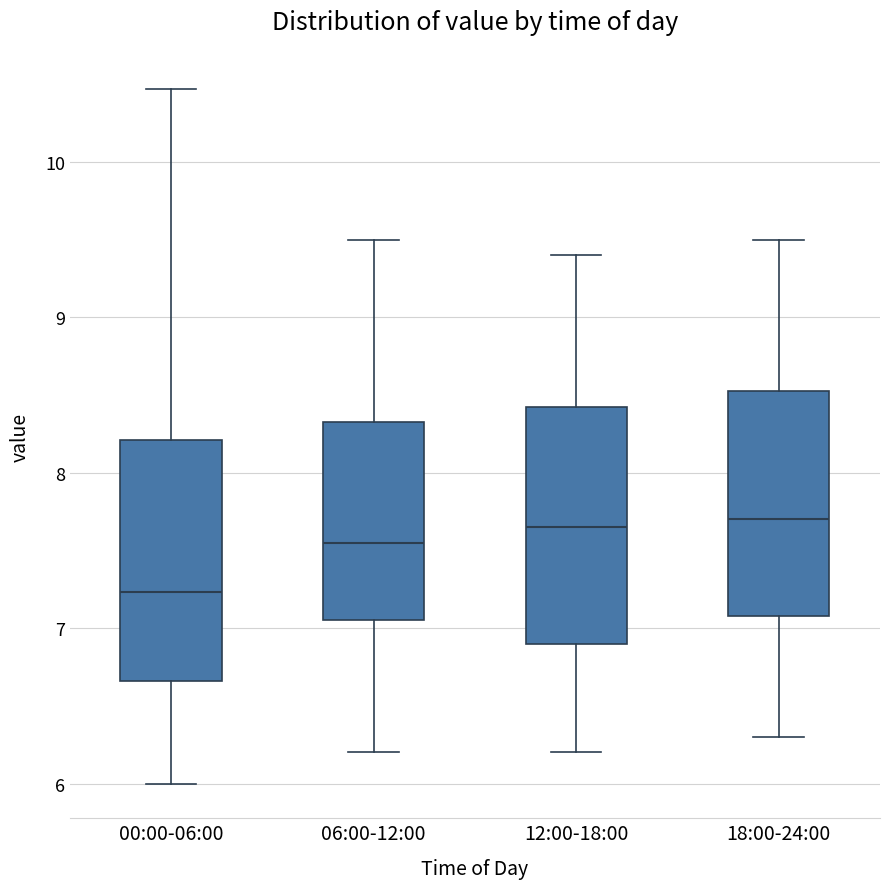

Reading left to right, read every box against the y-axis: the position of its median line, the range the box covers, and the ends of its whiskers. The values are not printed on the chart, so give them approximately, as read against the axis.

00:00-06:00: median 7.2, box 6.7 to 8.2, whiskers 6.0 to 10.5
06:00-12:00: median 7.6, box 7.1 to 8.3, whiskers 6.2 to 9.5
12:00-18:00: median 7.7, box 6.9 to 8.4, whiskers 6.2 to 9.4
18:00-24:00: median 7.7, box 7.1 to 8.5, whiskers 6.3 to 9.5